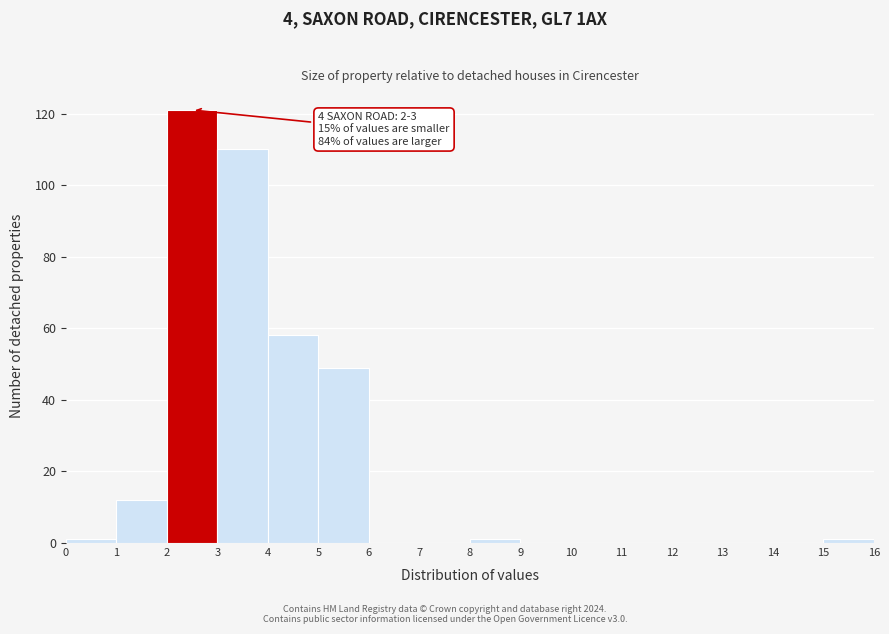

Over which range of the x-axis is the bar tallest?

2 to 3